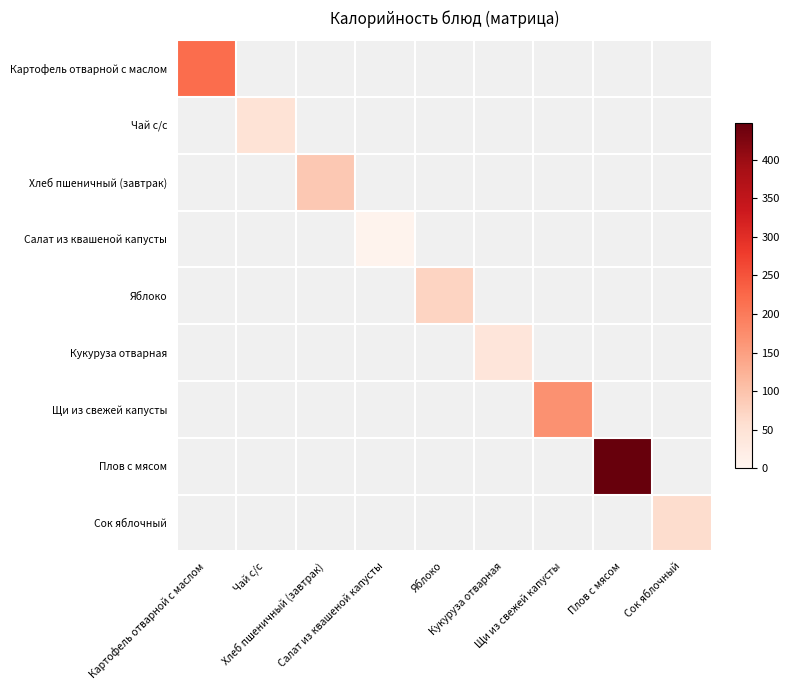

Count the number of categories in the chart.

9